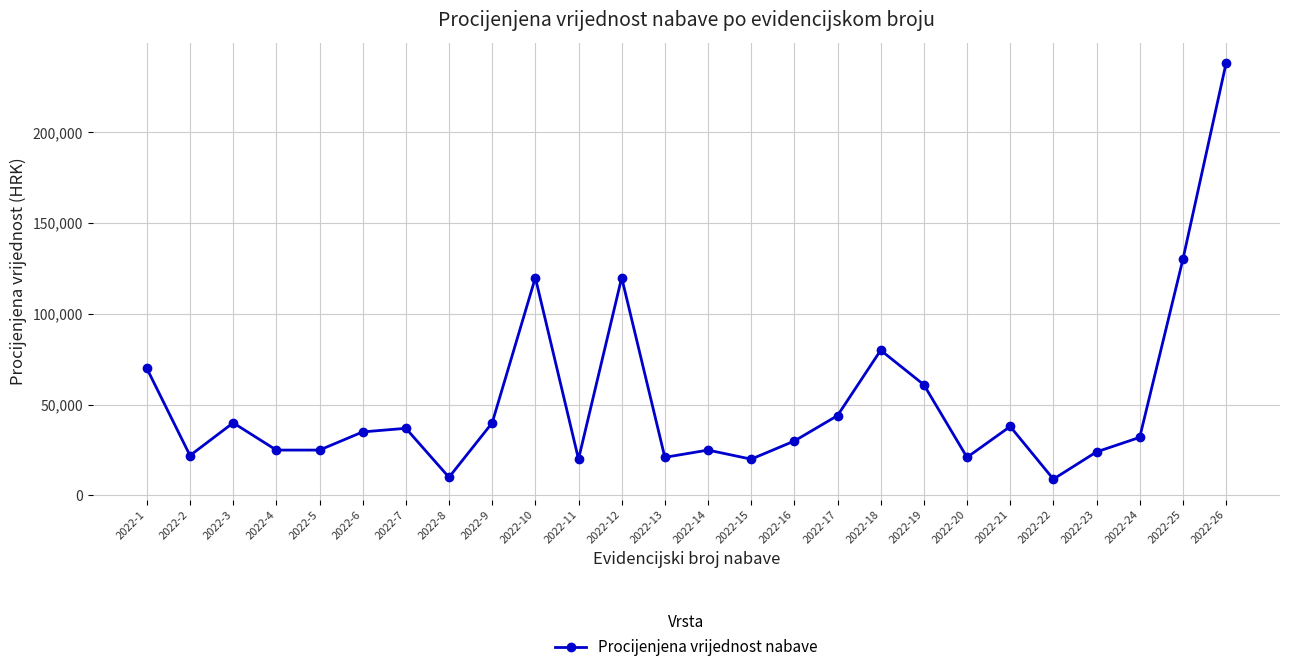

Where is the first local minimum?

2022-2